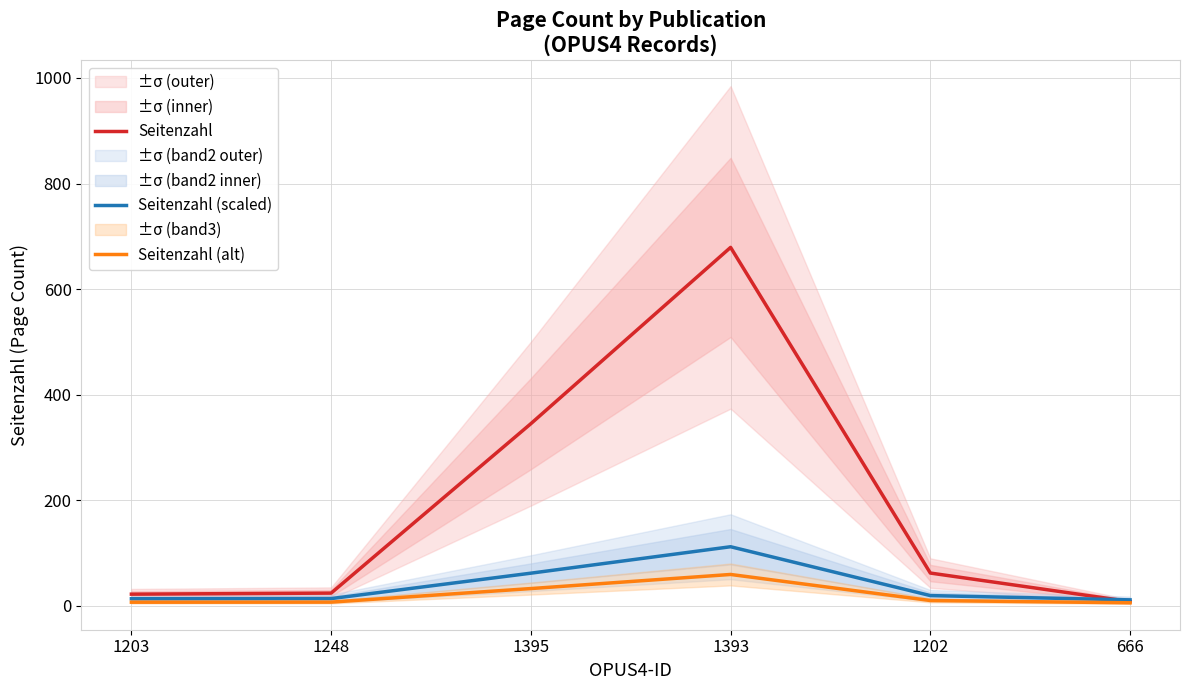

Does the chart have visible grid lines?

Yes